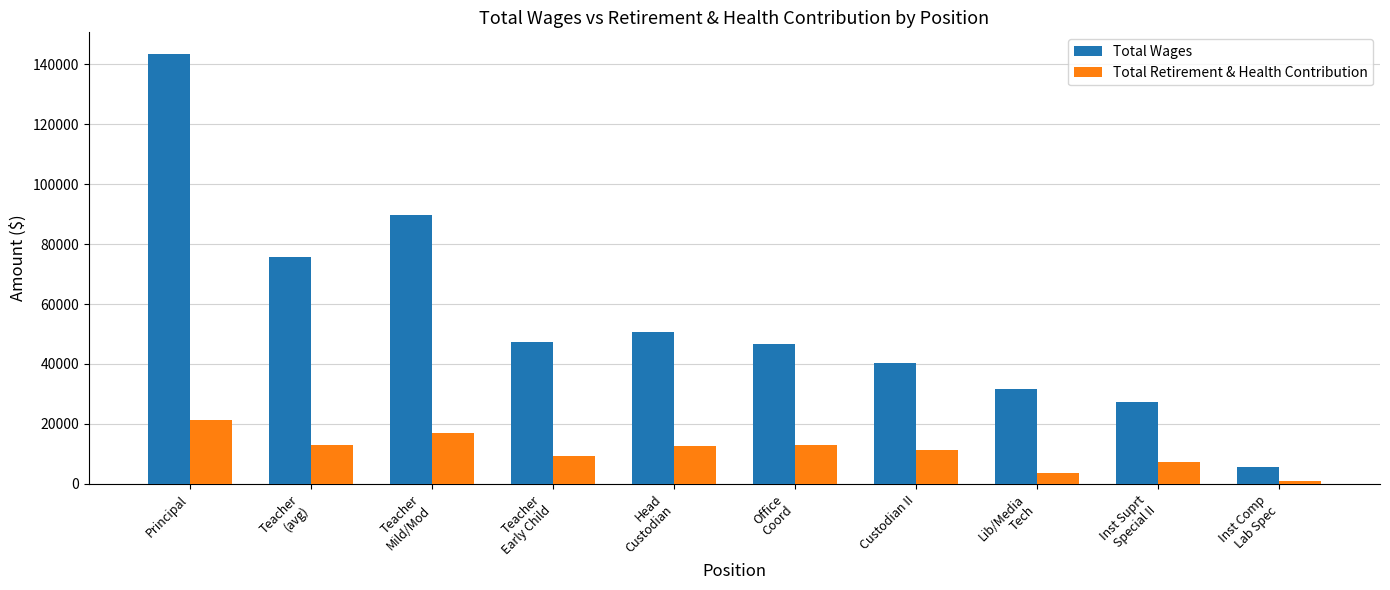

Rank the series by their average value, from highest to lowest.

Total Wages, Total Retirement & Health Contribution